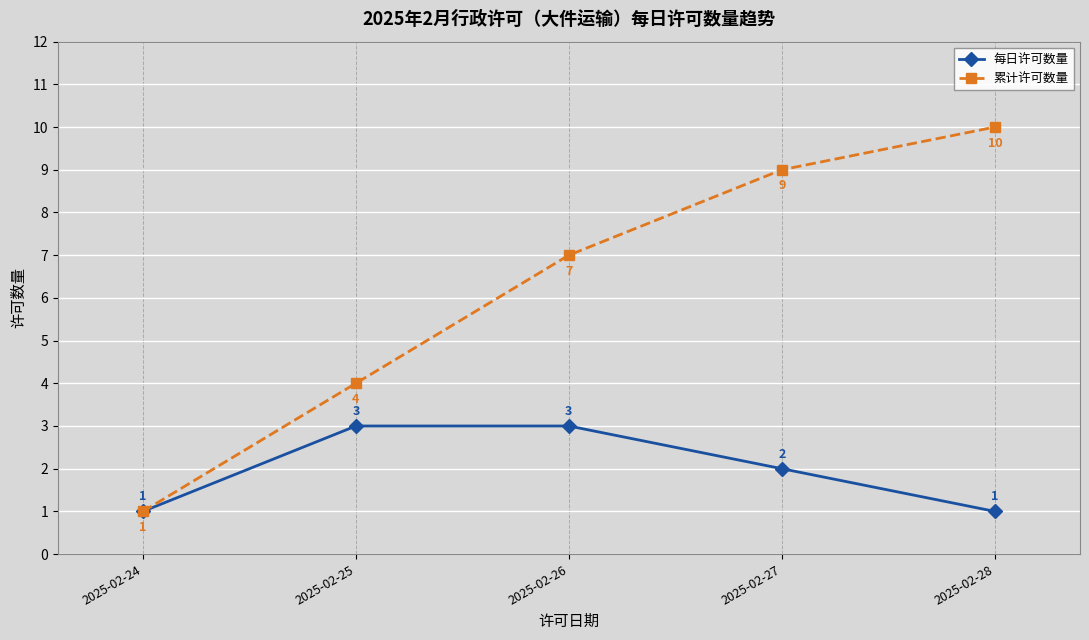

What is the value of the 累计许可数量 point at the 1st from the left?

1